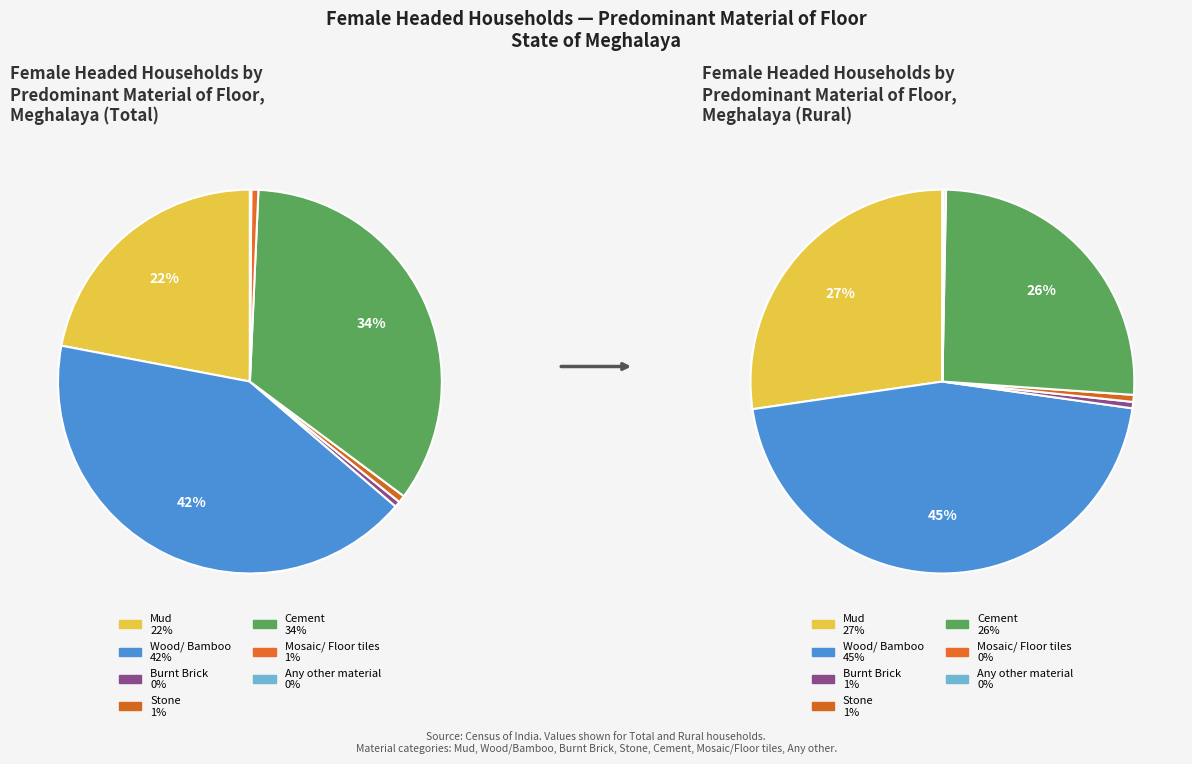

What is the total percentage of Mosaic/ Floor tiles and Wood/ Bamboo?

42.3%